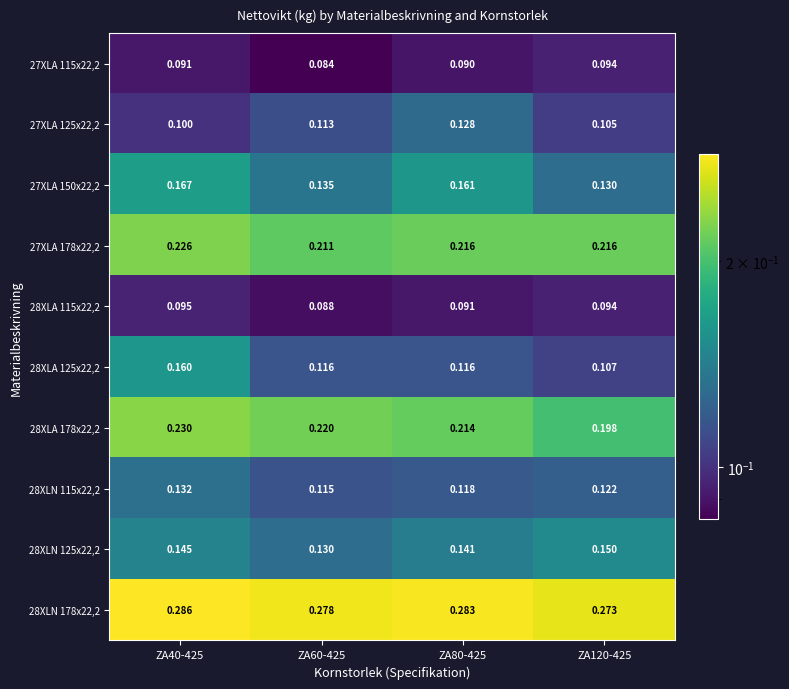

Is the value of 28XLA 125x22,2 at ZA40-425 greater than the value of 28XLA 178x22,2 at ZA60-425?

No